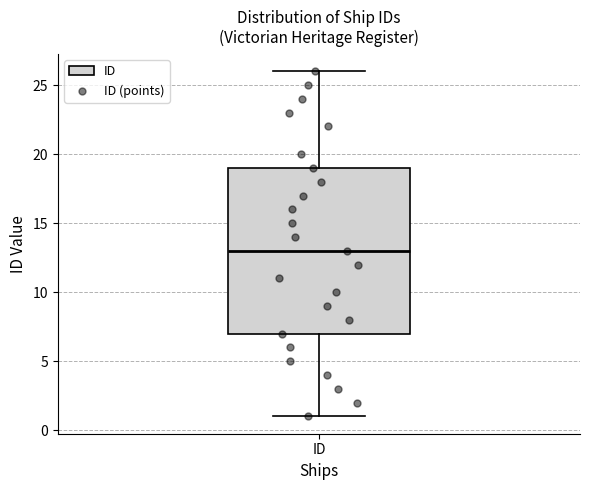

Read this box plot against the y-axis: the position of the median line, the range covered by the box, and the ends of both whiskers. The values are not printed on the chart, so give them approximately, as read against the axis.

median 13, box 7 to 19, whiskers 1 to 26